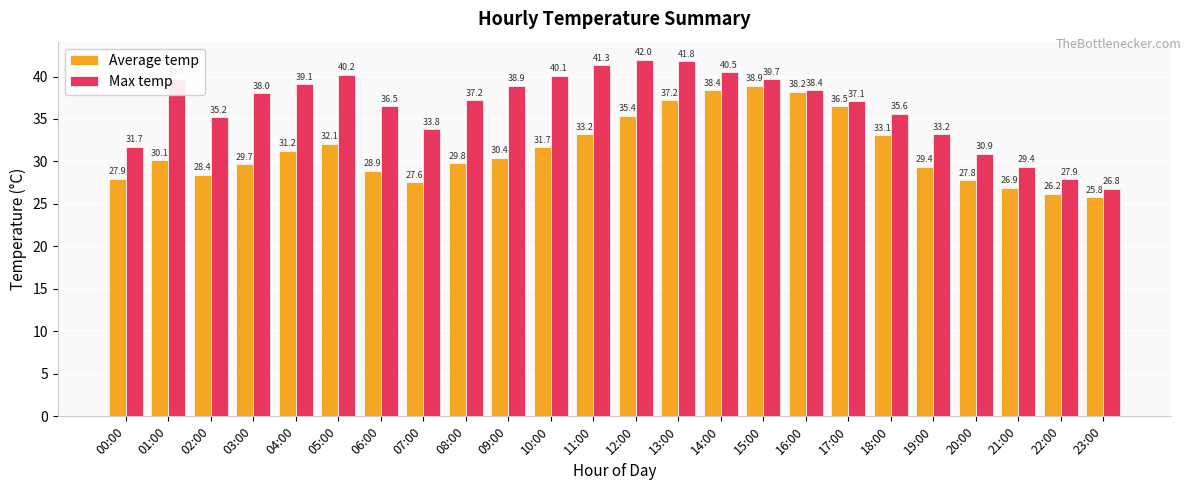

Which series has the largest range (max minus min)?

Max temp